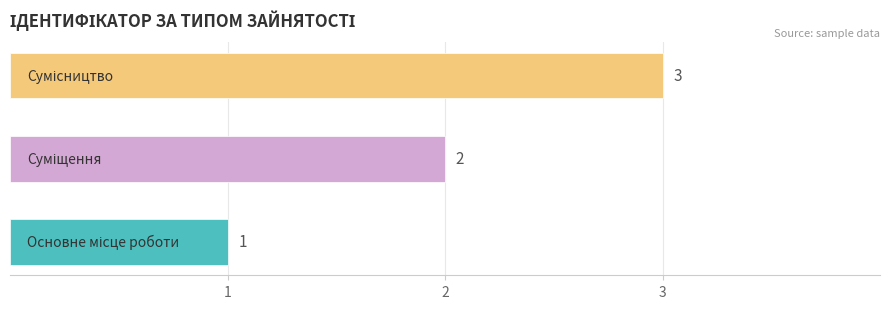

How many values are between 1 and 3?

3